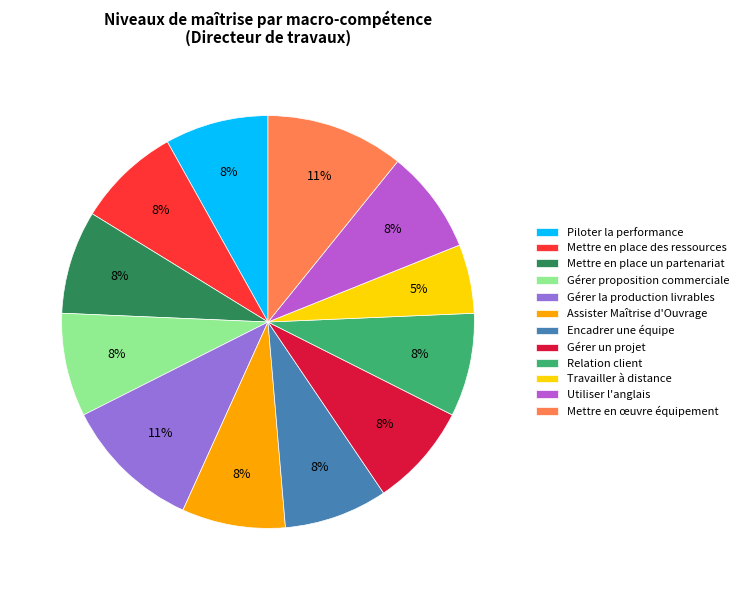

Combined, do Piloter la performance and Relation client account for over 50%?

No